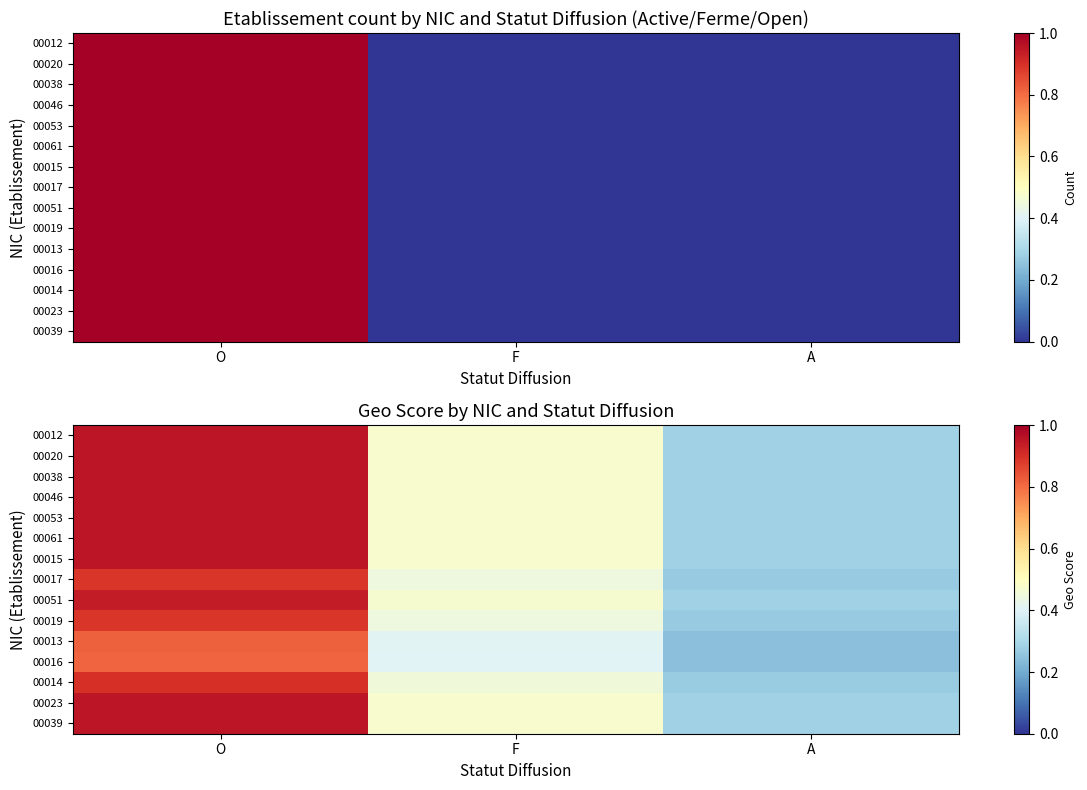

Rank the series by their maximum value, from highest to lowest.

00012, 00020, 00038, 00046, 00053, 00061, 00015, 00023, 00039, 00051, 00014, 00017, 00019, 00013, 00016